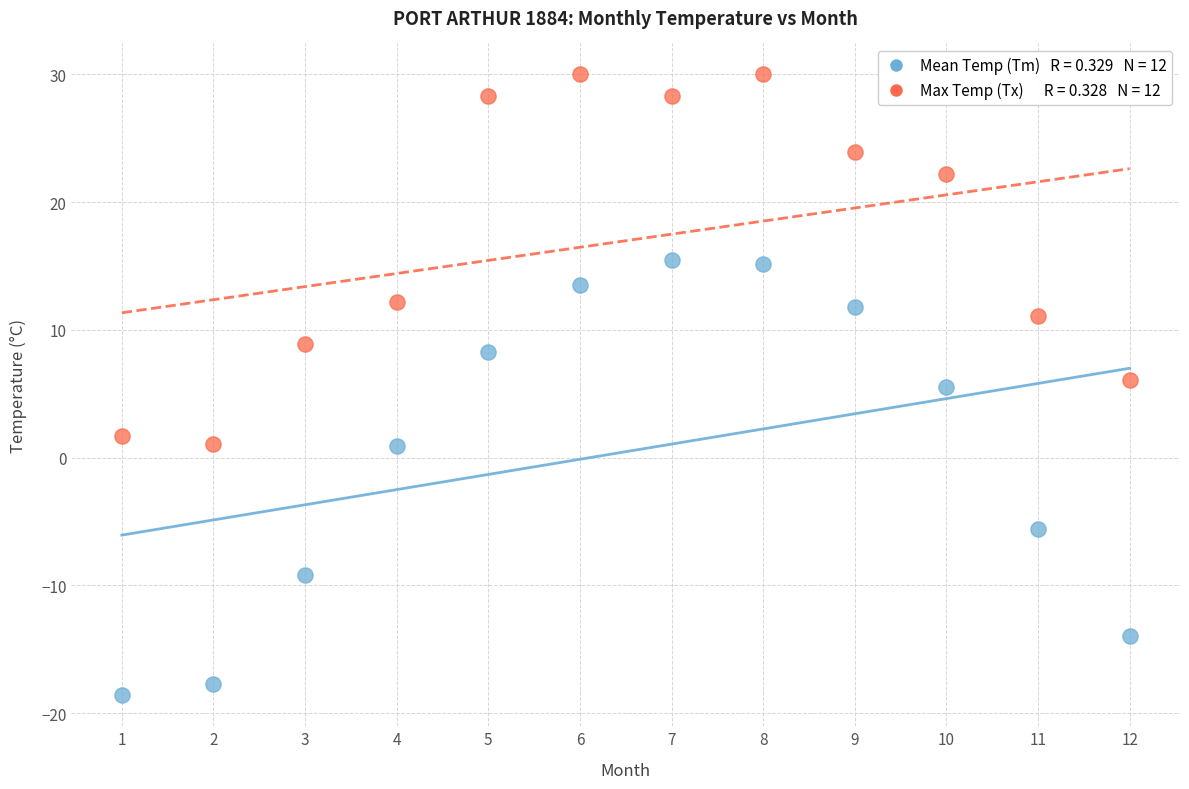

Across all data points, what is the range of X values (max minus min)?

11.0